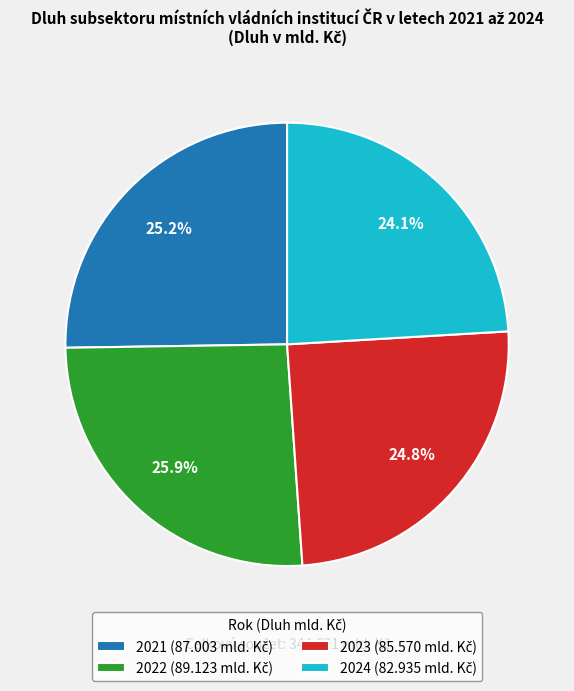

The 2022 slice represents 35% of the pie. True or false?

False